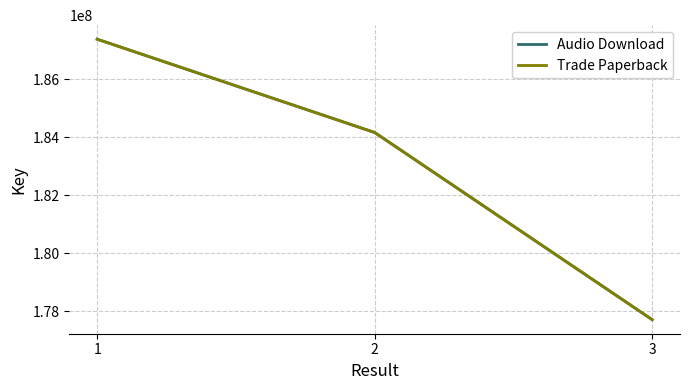

Is the value of Trade Paperback at 1 greater than the value of Audio Download at 3?

Yes